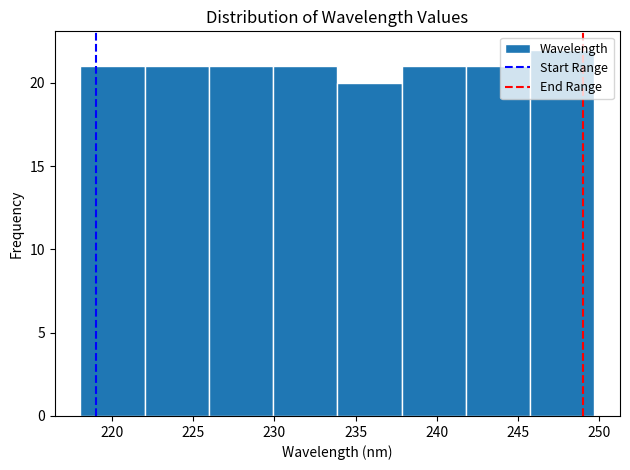

What is the height of the bar covering 222.0 to 226.0 on the x-axis? Neither the bar edges nor the heights are printed on the chart, so give them approximately, as read against the axes.

21